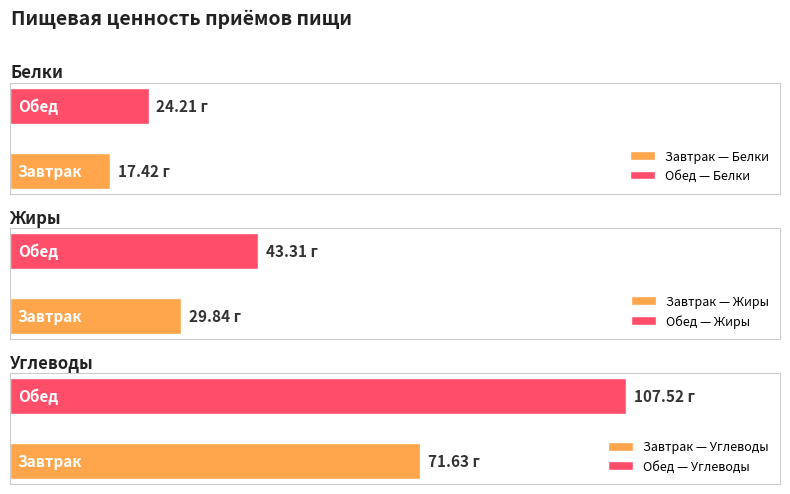

What is the approximate value of Белки at Обед?

24.2